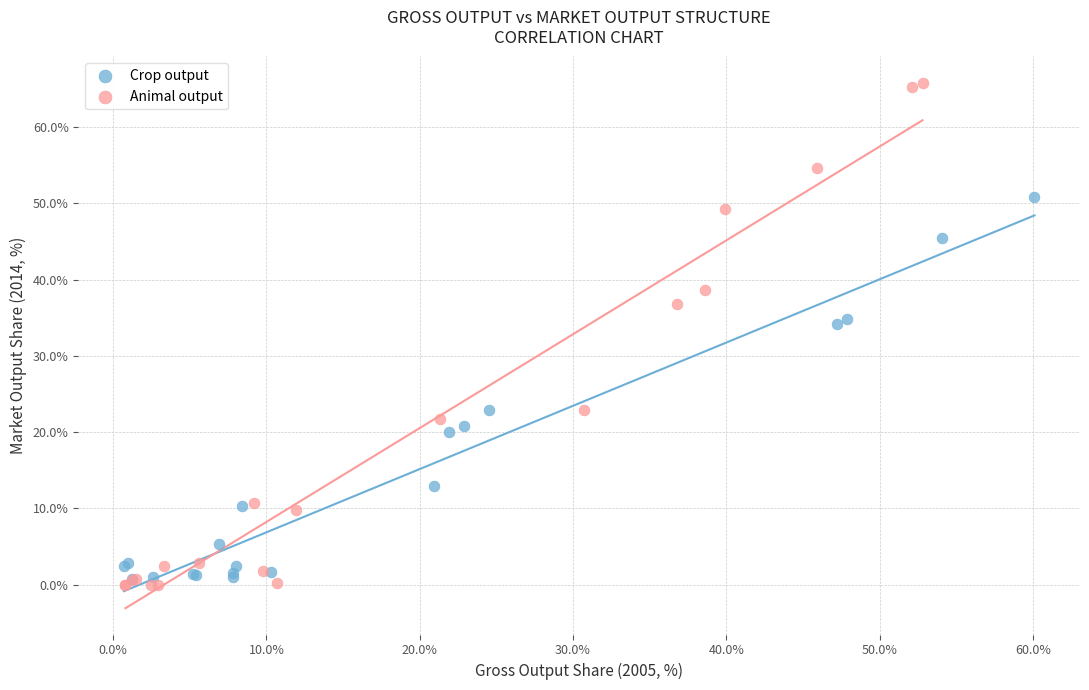

Which series has the largest Y range (max minus min)?

Animal output